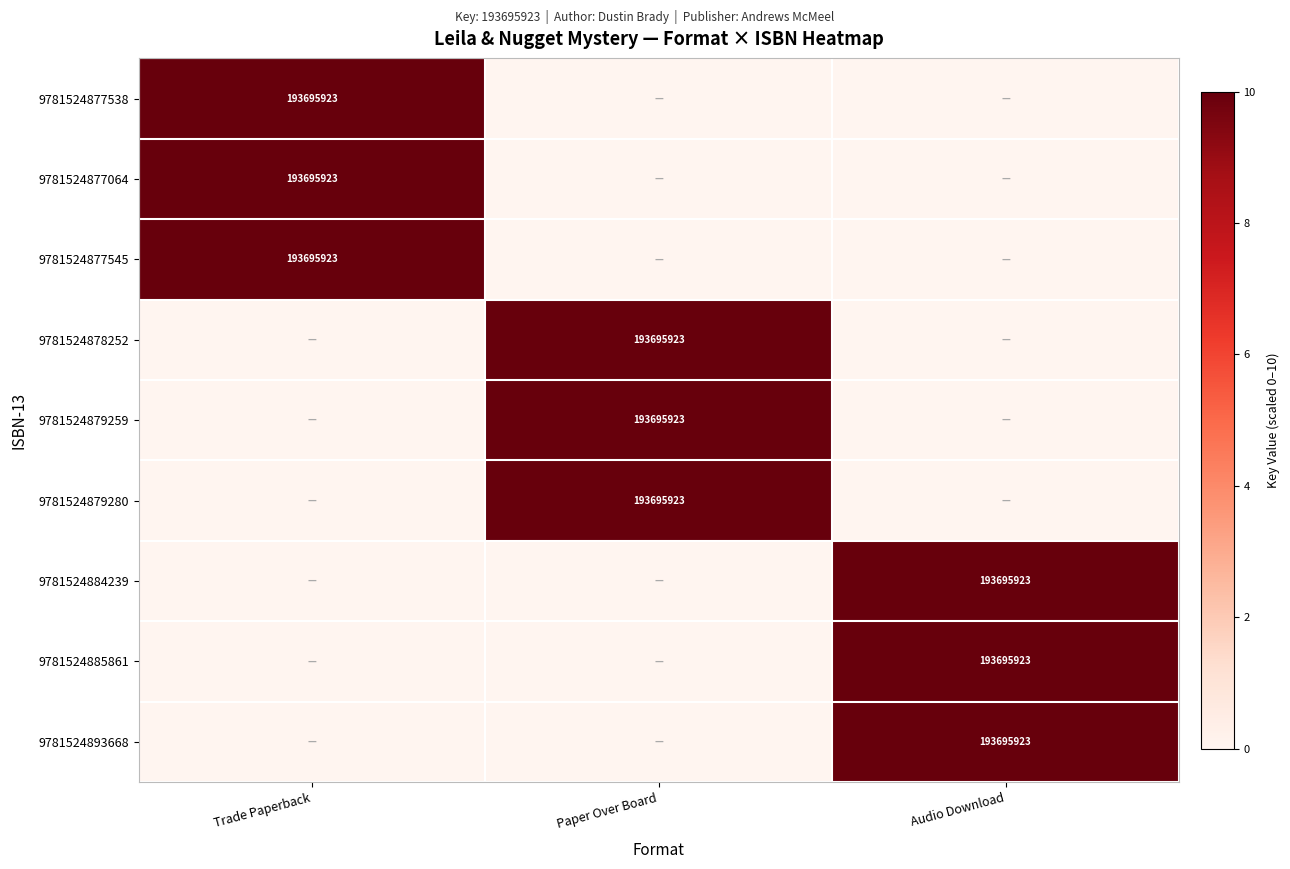

The value of 9781524884239 at Audio Download is 193695923. True or false?

True